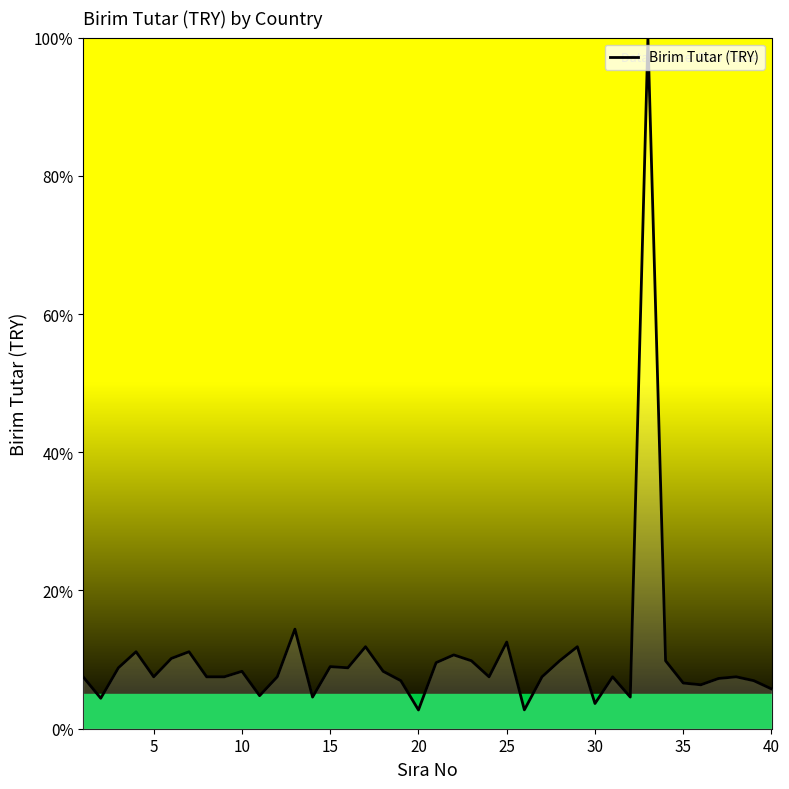

What is the difference between the maximum and minimum values?

97.3